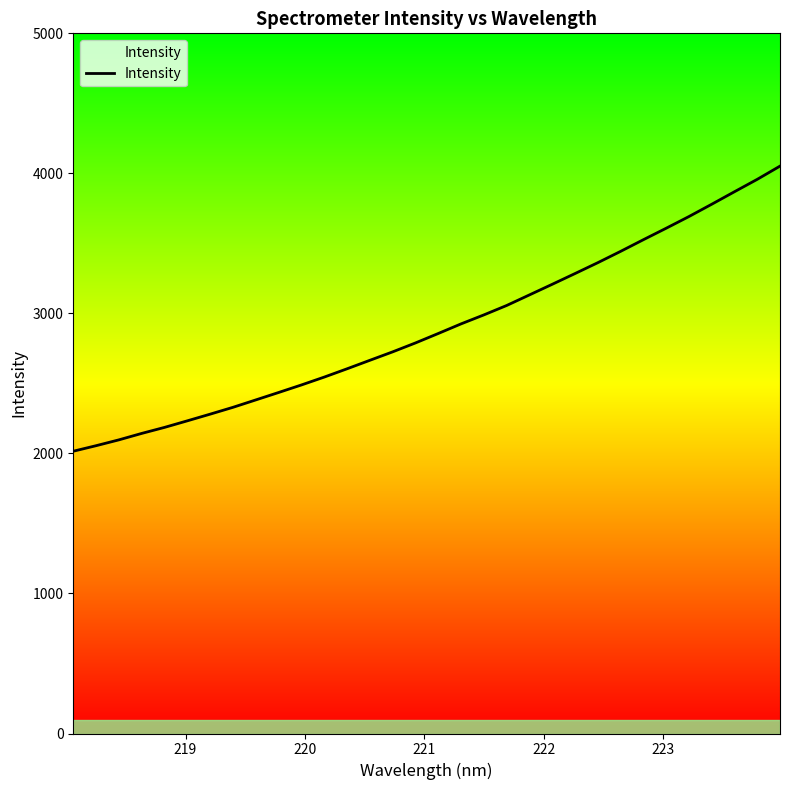

What is the minimum value shown in the chart?

2015.8